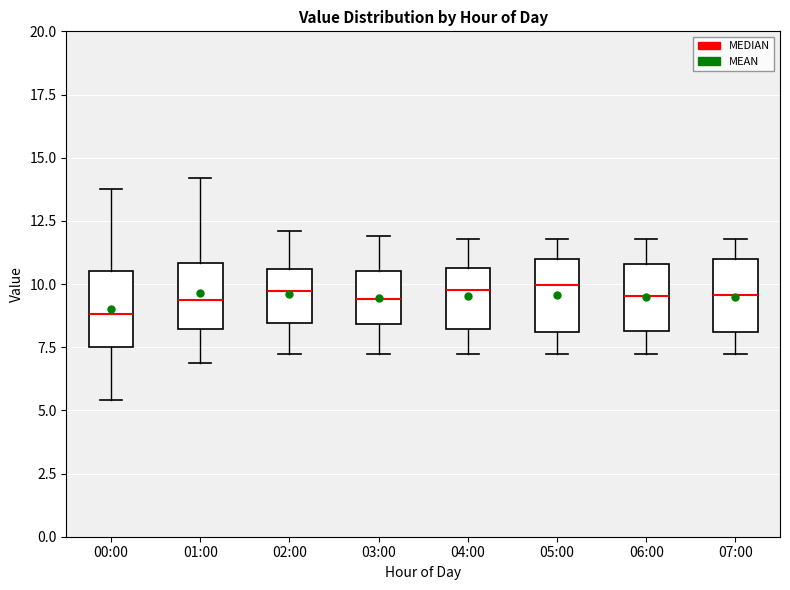

Reading left to right, read every box against the y-axis: the position of its median line, the range the box covers, and the ends of its whiskers. The values are not printed on the chart, so give them approximately, as read against the axis.

00:00: median 9.0, box 7.5 to 10.5, whiskers 5.5 to 14.0
01:00: median 9.5, box 8.0 to 11.0, whiskers 7.0 to 14.0
02:00: median 9.5, box 8.5 to 10.5, whiskers 7.0 to 12.0
03:00: median 9.5, box 8.5 to 10.5, whiskers 7.0 to 12.0
04:00: median 10.0, box 8.0 to 10.5, whiskers 7.0 to 12.0
05:00: median 10.0, box 8.0 to 11.0, whiskers 7.0 to 12.0
06:00: median 9.5, box 8.0 to 11.0, whiskers 7.0 to 12.0
07:00: median 9.5, box 8.0 to 11.0, whiskers 7.0 to 12.0